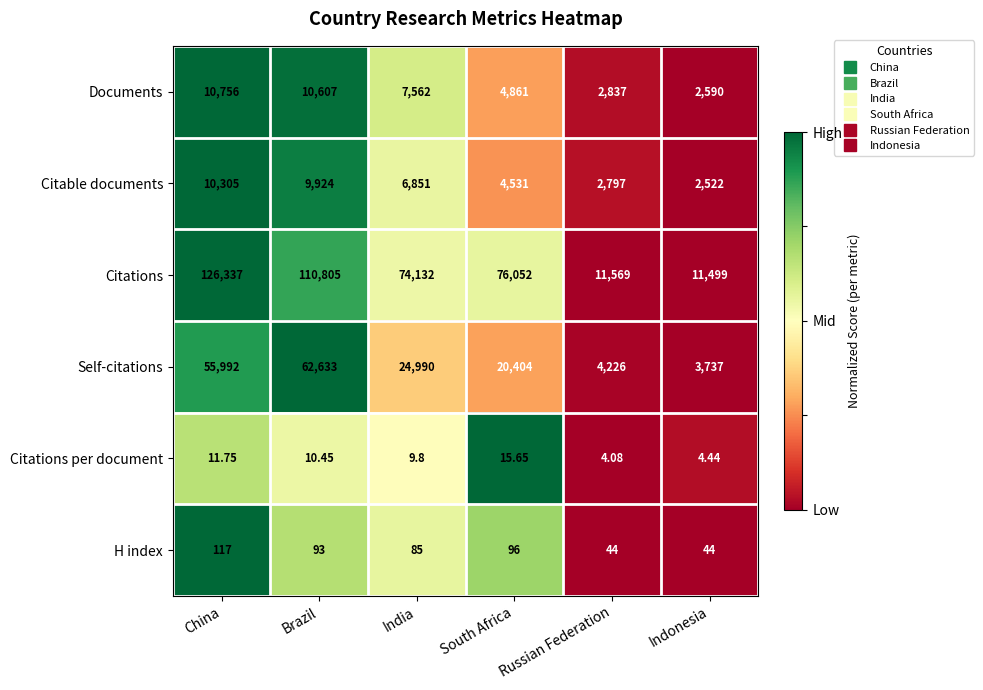

Which category has the lowest value across all series?

Russian Federation